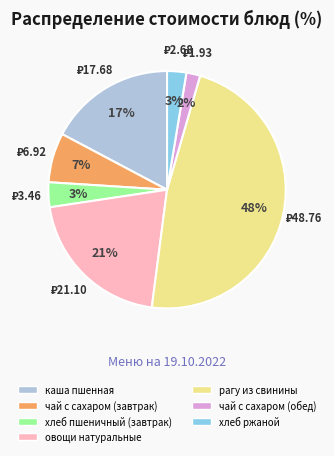

How many slices are in this pie chart?

7